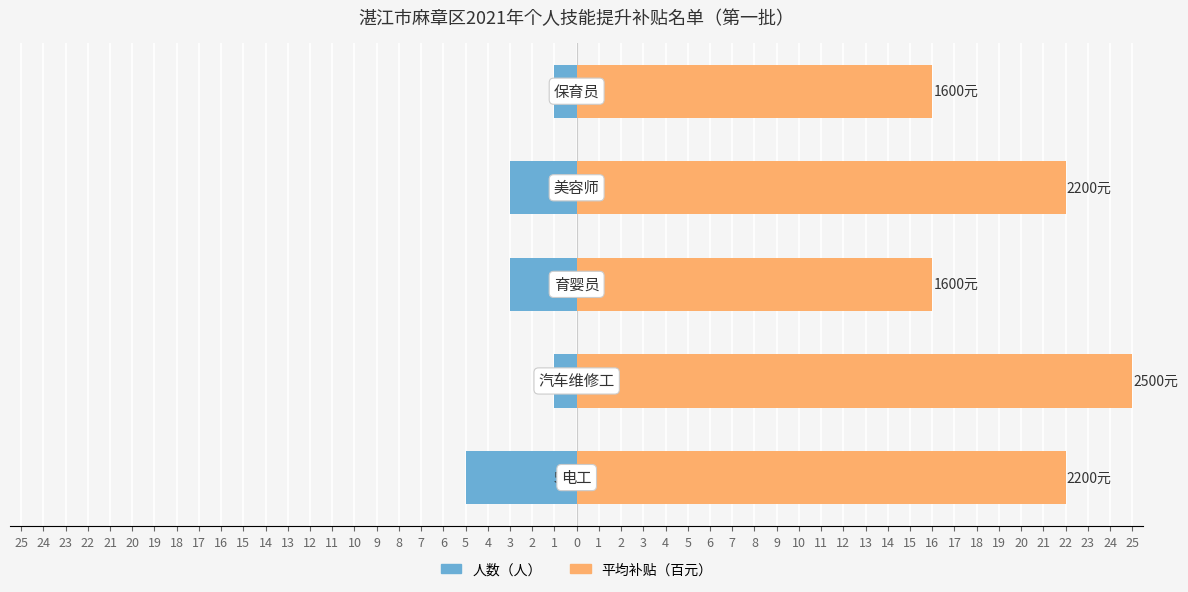

How many bars are there in total?

10